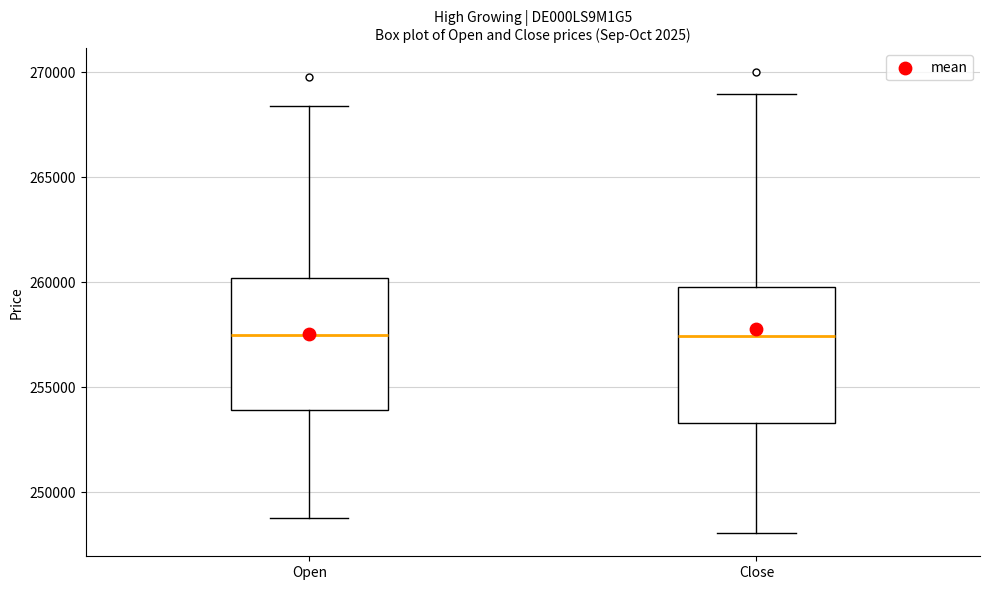

Where is the upper edge of the box for Open on the y-axis? The values are not printed on the chart, so give them approximately, as read against the axis.

260000